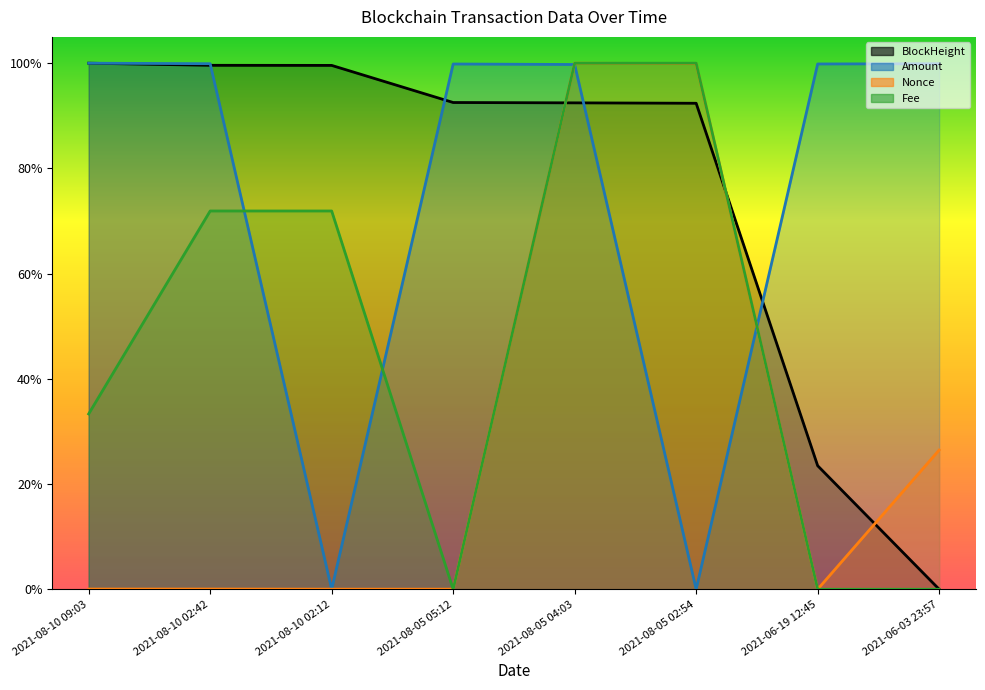

How many interior local valleys does the Nonce series have?

1